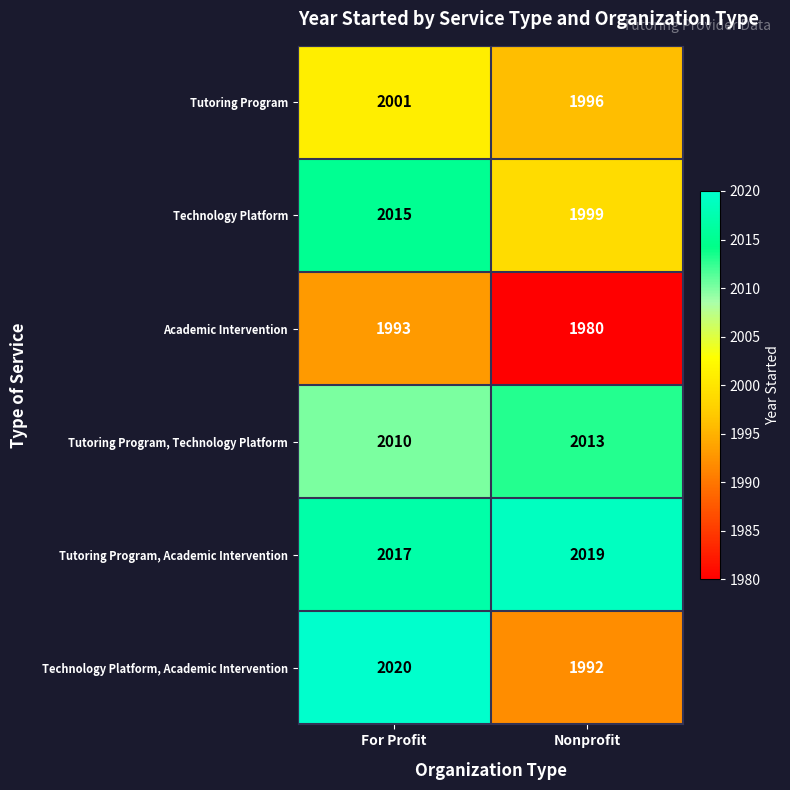

What is the minimum value shown in the chart?

1980